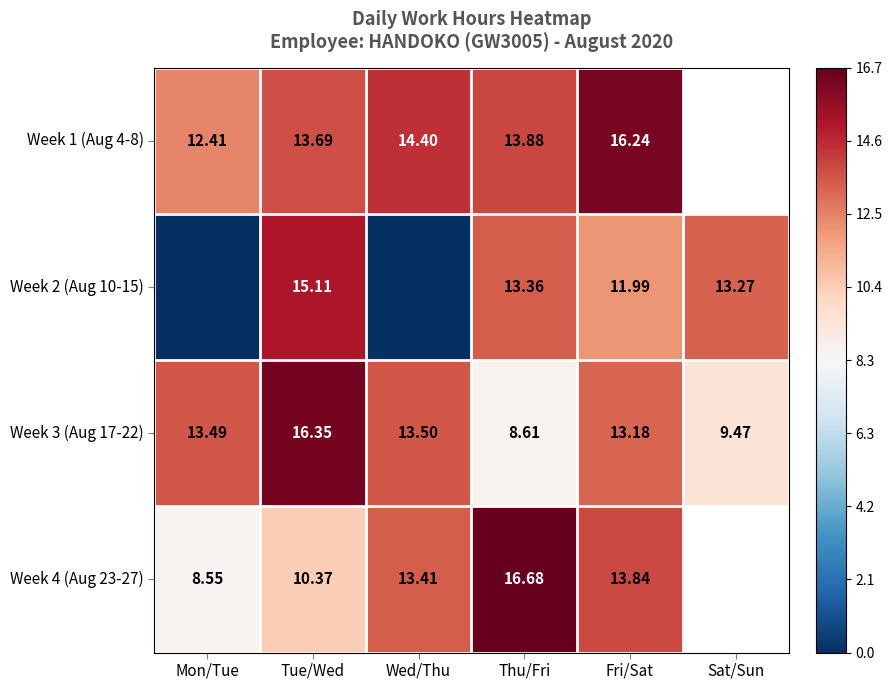

Rank the categories by Week 3 (Aug 17-22) value from highest to lowest.

Tue/Wed, Wed/Thu, Mon/Tue, Fri/Sat, Sat/Sun, Thu/Fri